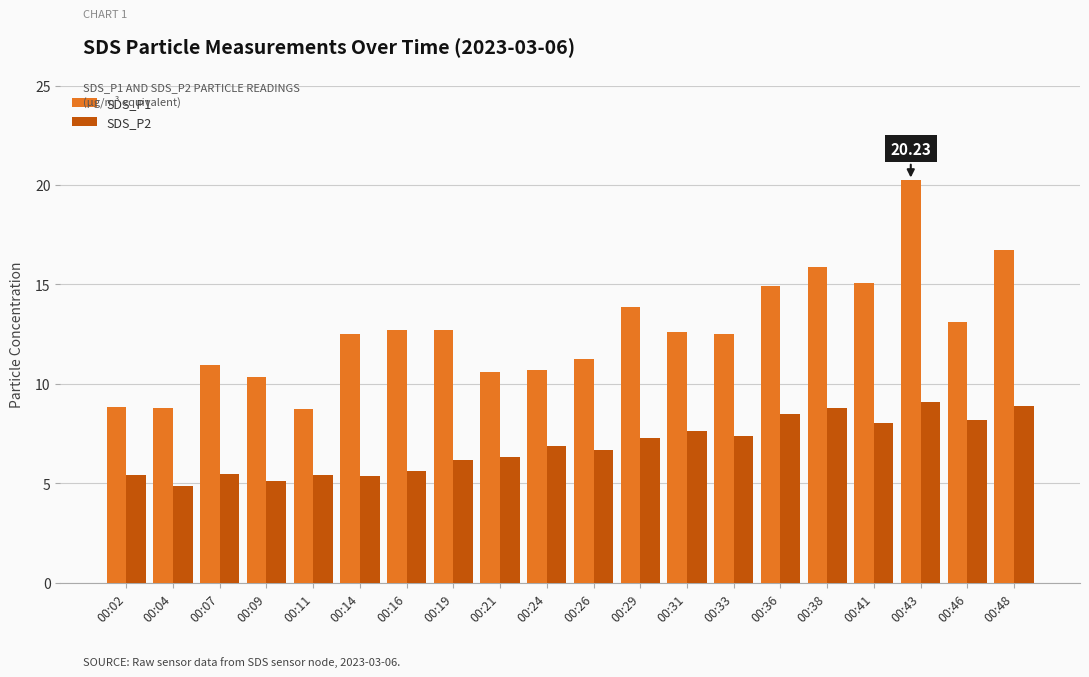

What is the difference between the SDS_P1 values at 00:02 and 00:48?

7.9